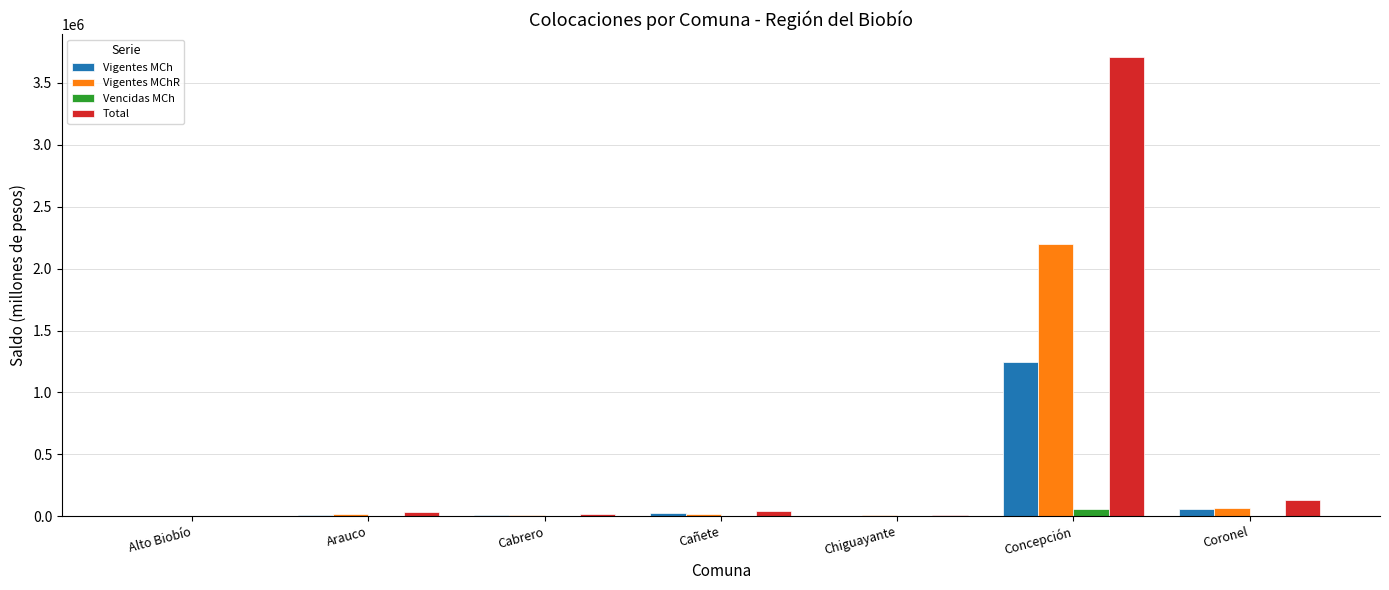

Where is Vigentes MCh nearest to the value 623772?

Coronel